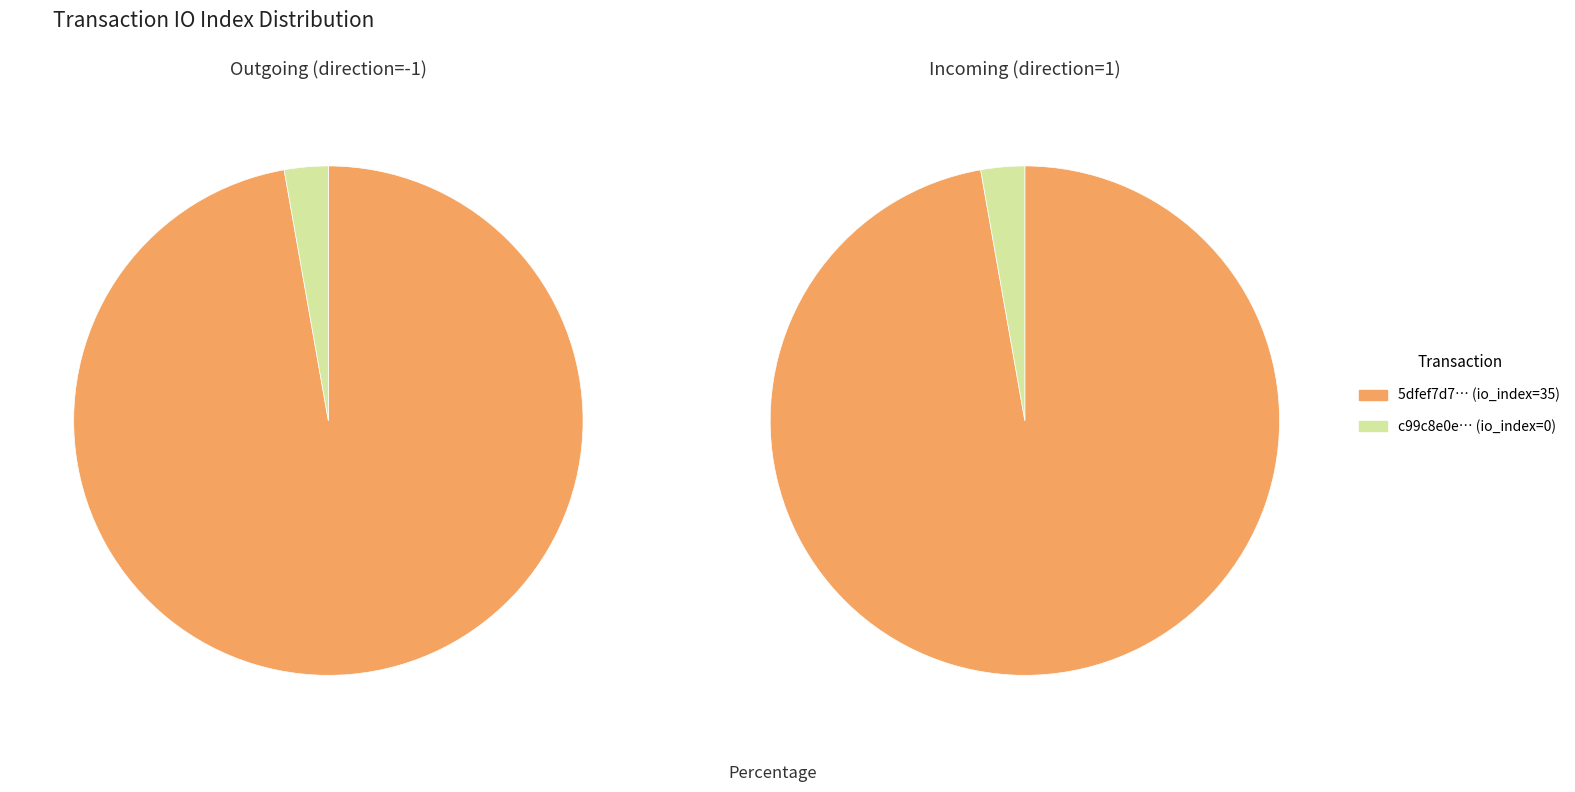

How many slices are in this pie chart?

2